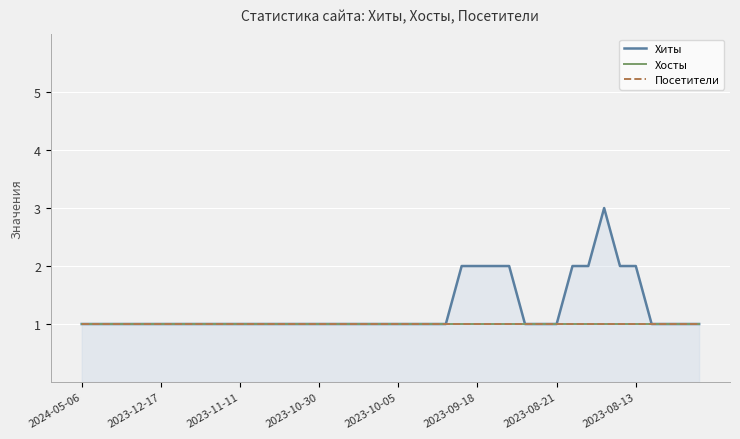

Does the chart have visible grid lines?

Yes